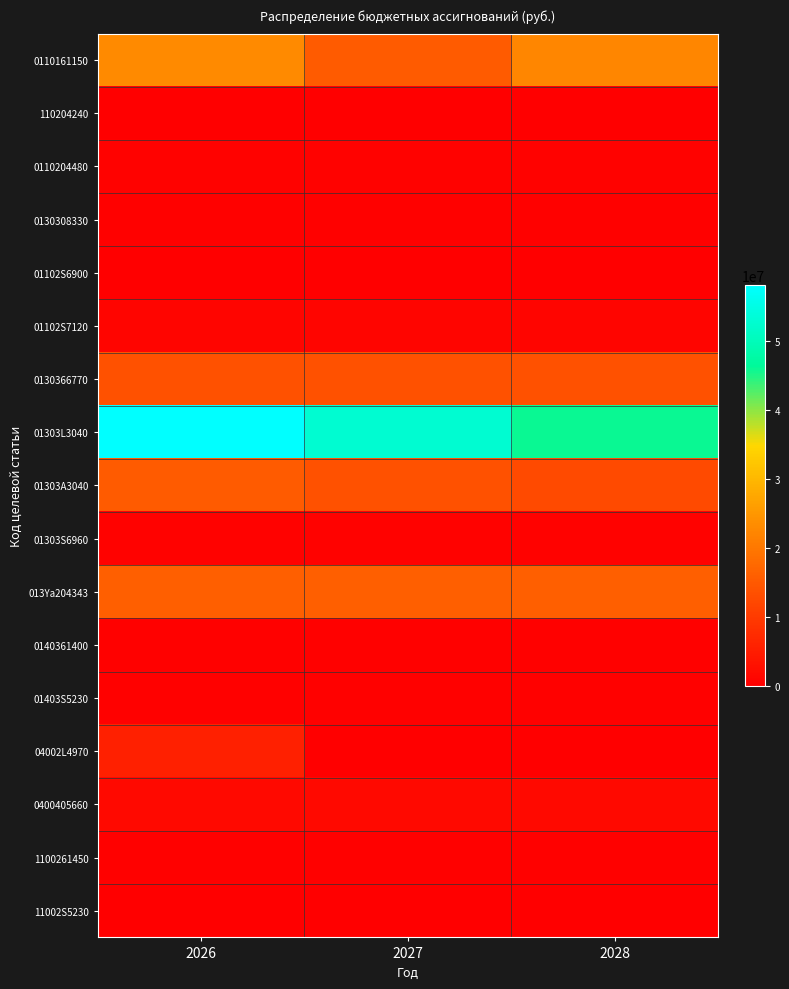

How many series are shown in this chart?

17